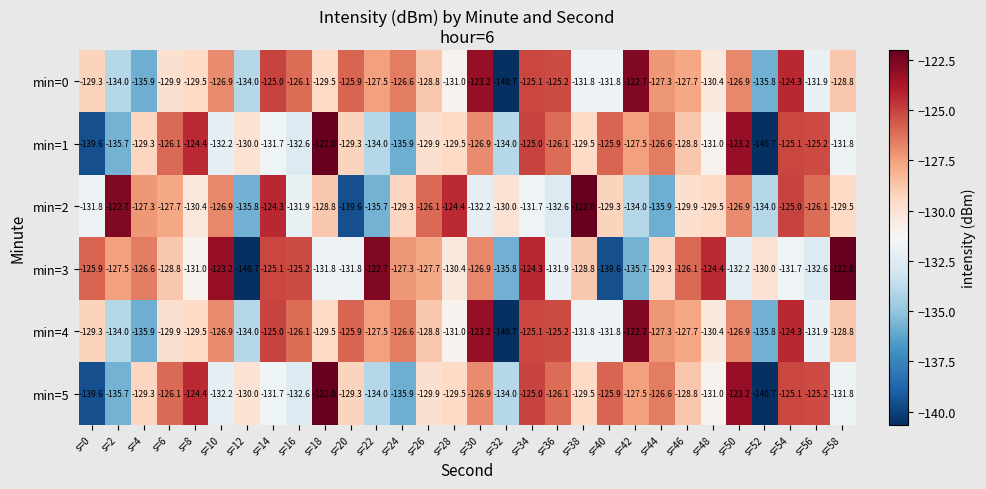

The min=2 series shows -199.1 at s=54. True or false?

False